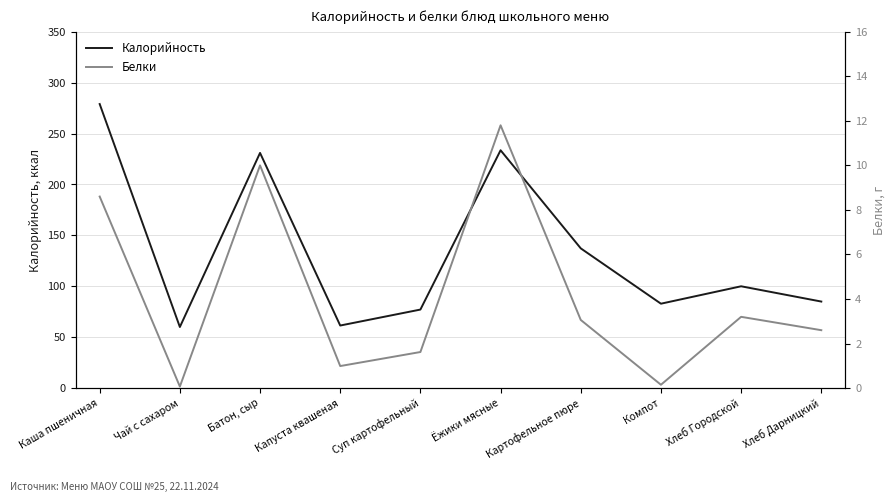

What are all the series names shown in the legend?

Калорийность, Белки